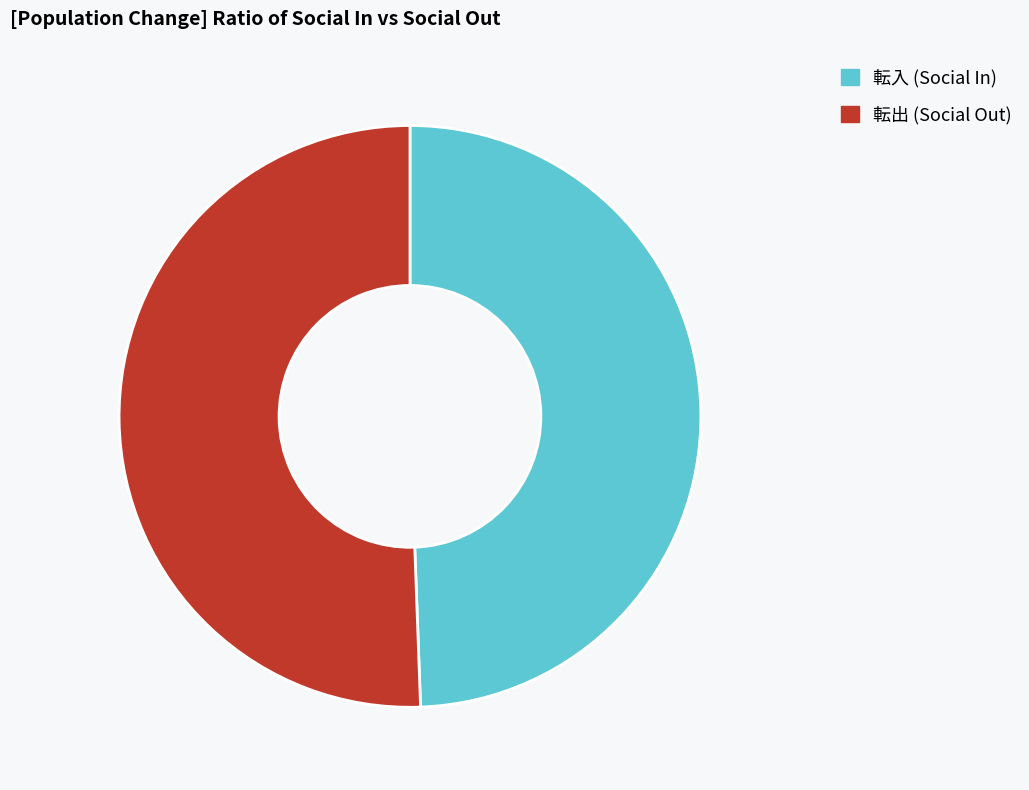

Between 転入 (Social In) and 転出 (Social Out), which is larger?

転出 (Social Out)